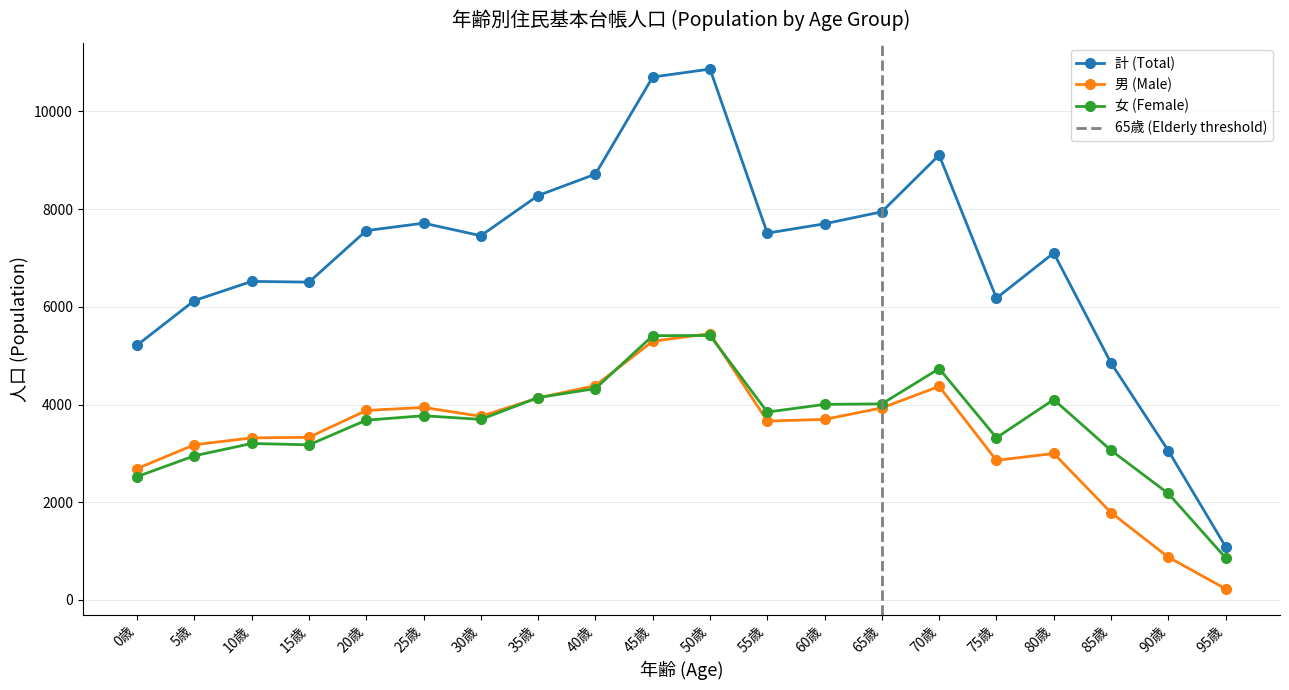

True or false: 女 (Female) and 計 (Total) cross at least once.

False